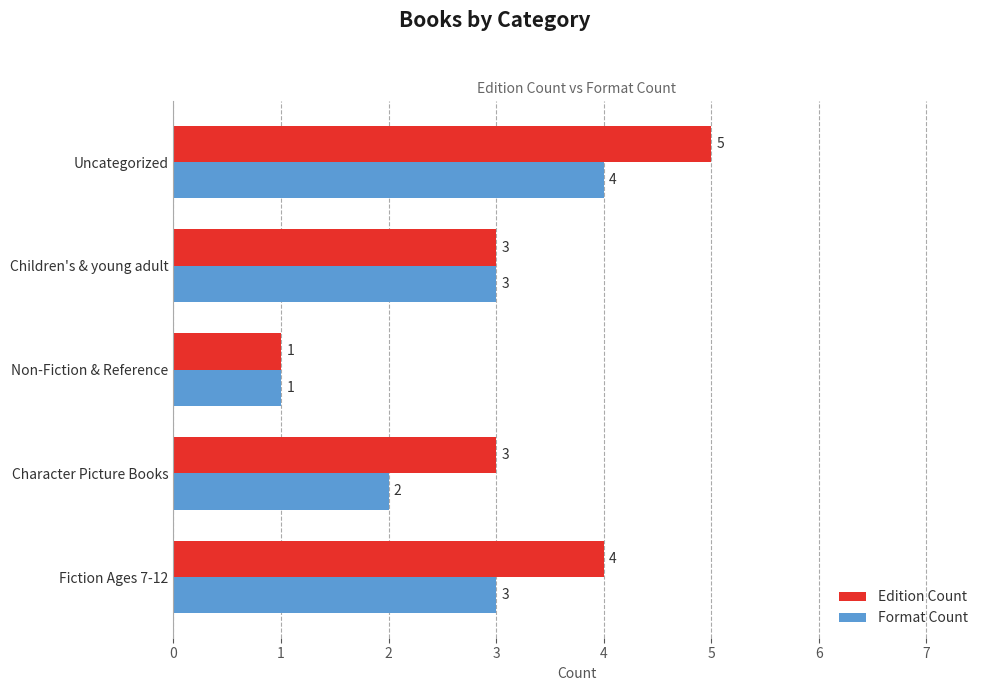

At which label does Format Count reach its peak?

Uncategorized